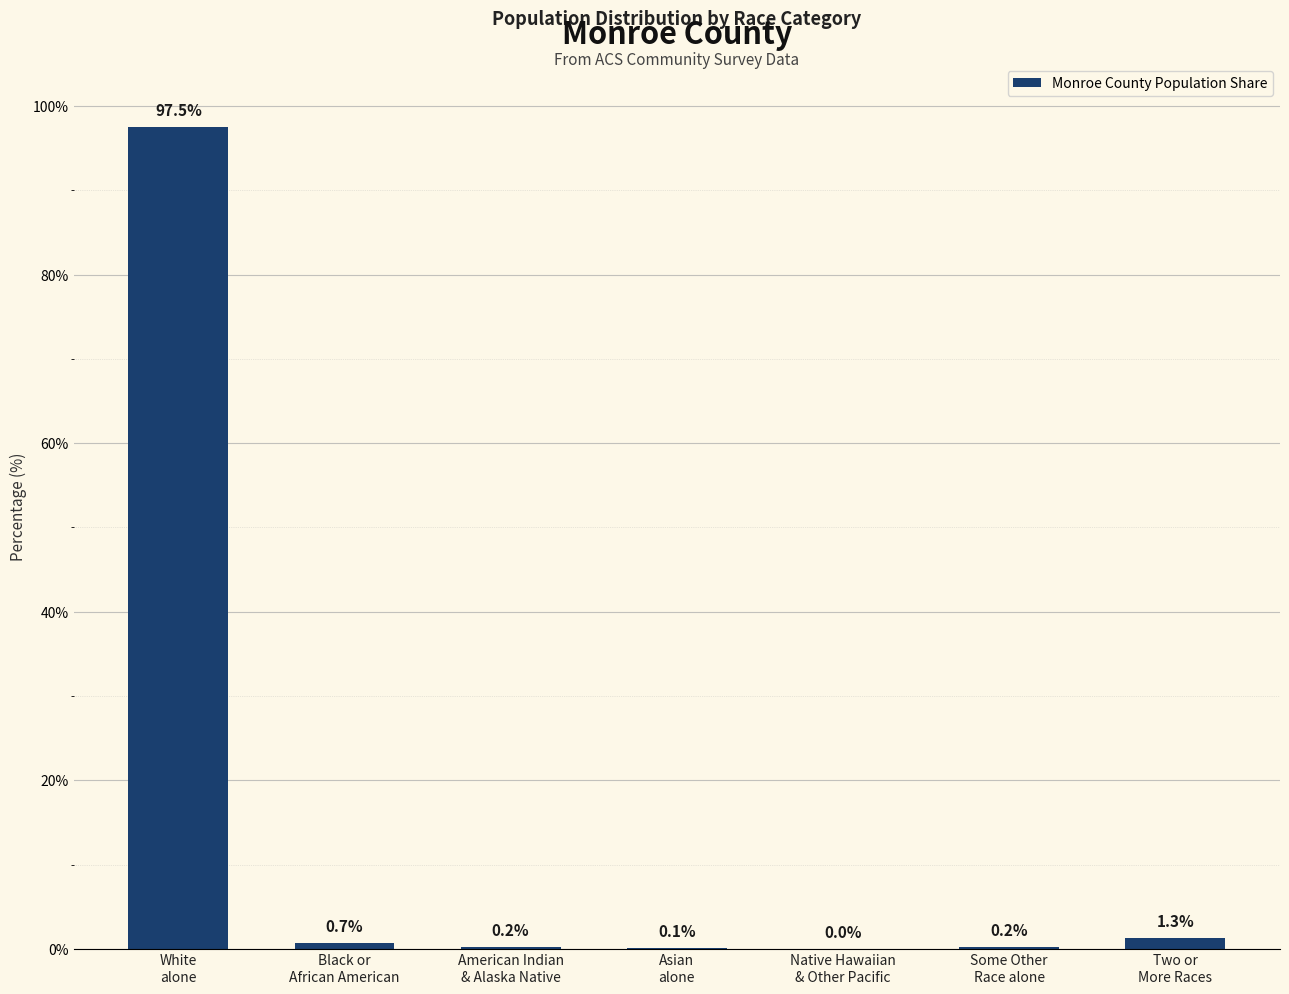

How many positive values are there?

6